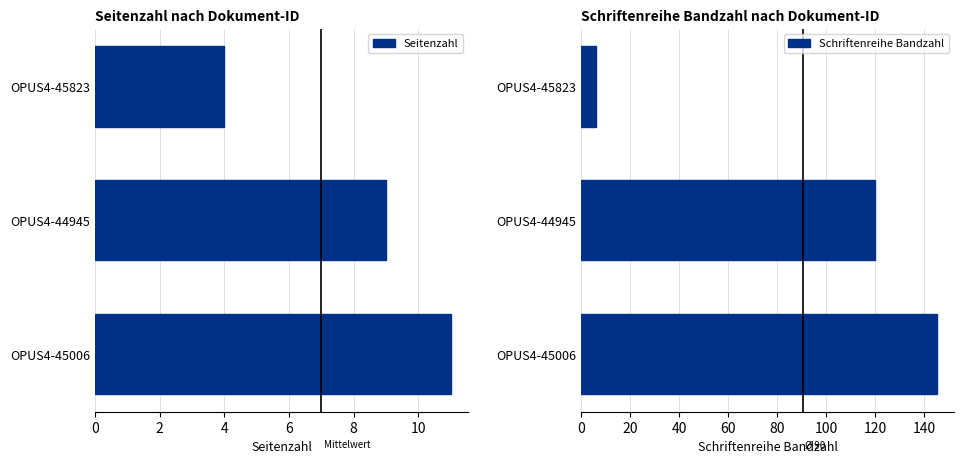

How many Seitenzahl values are between 4 and 11?

3